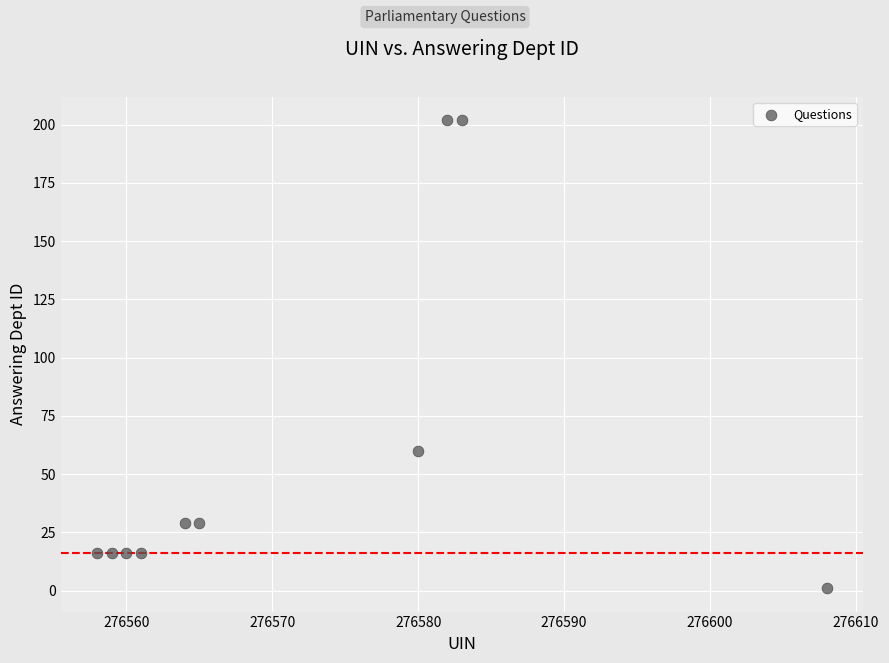

What Y value in the scatter plot is closest to 101?

60